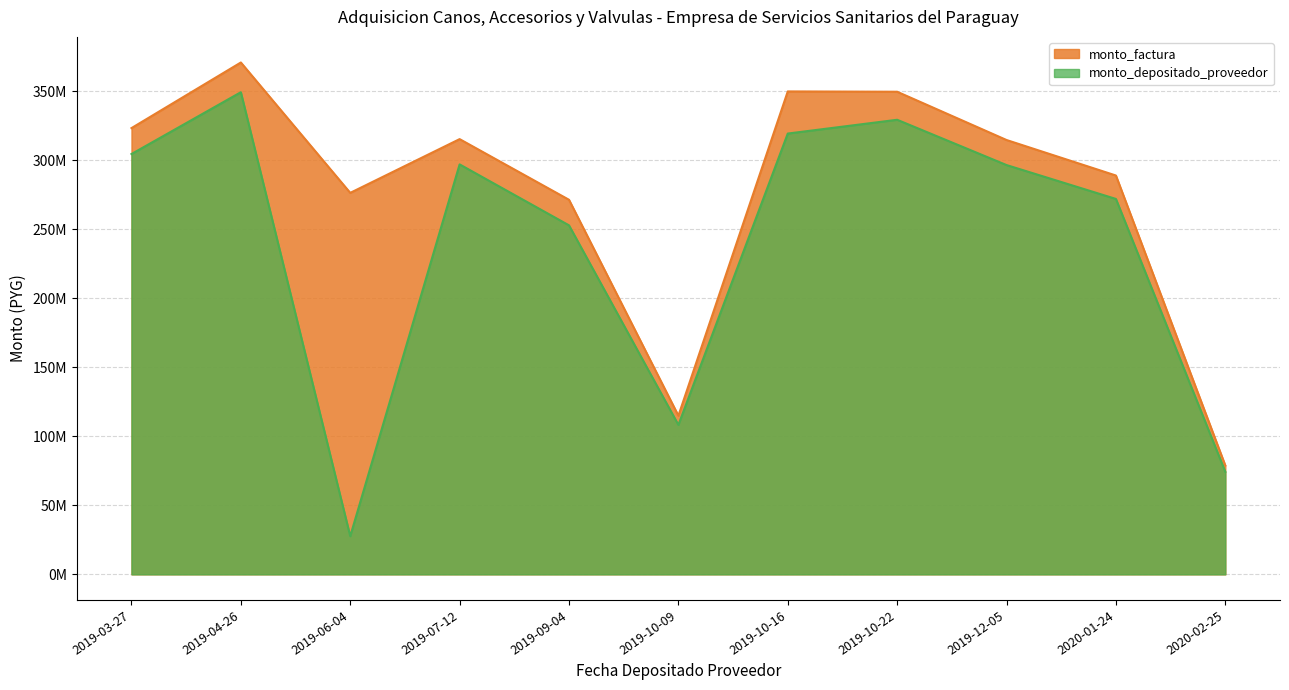

What is the total value across all series at 2019-03-27?

628106667